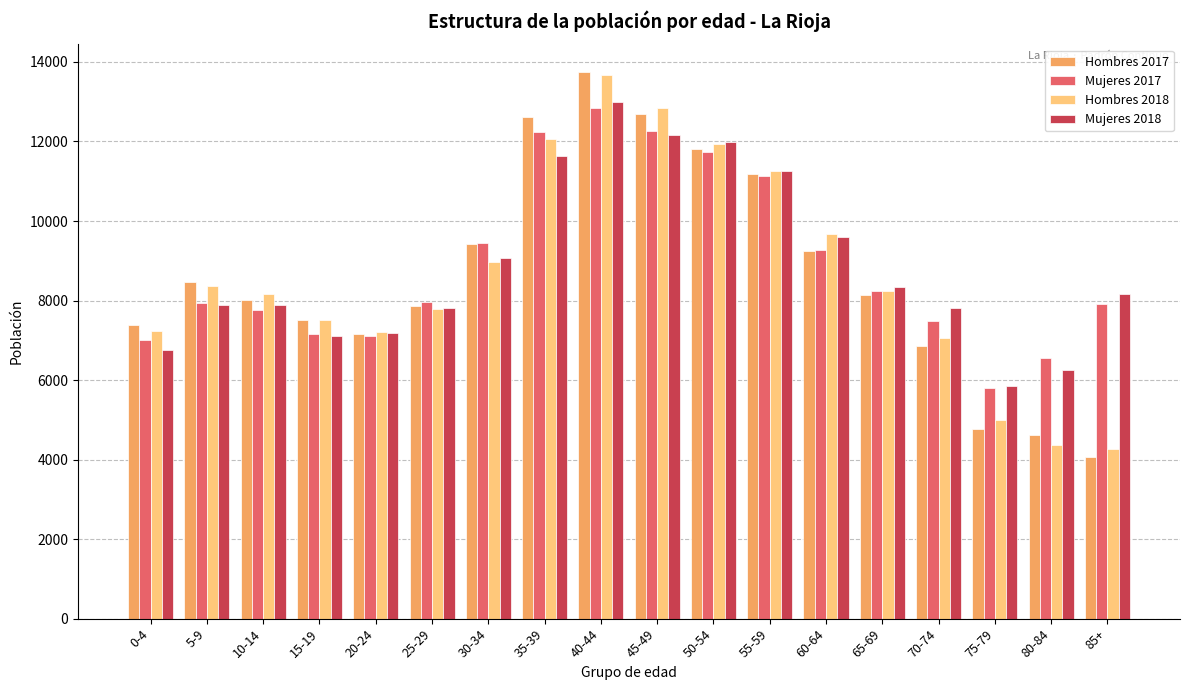

Is it true that Mujeres 2018 equals 1722 at 10-14?

False